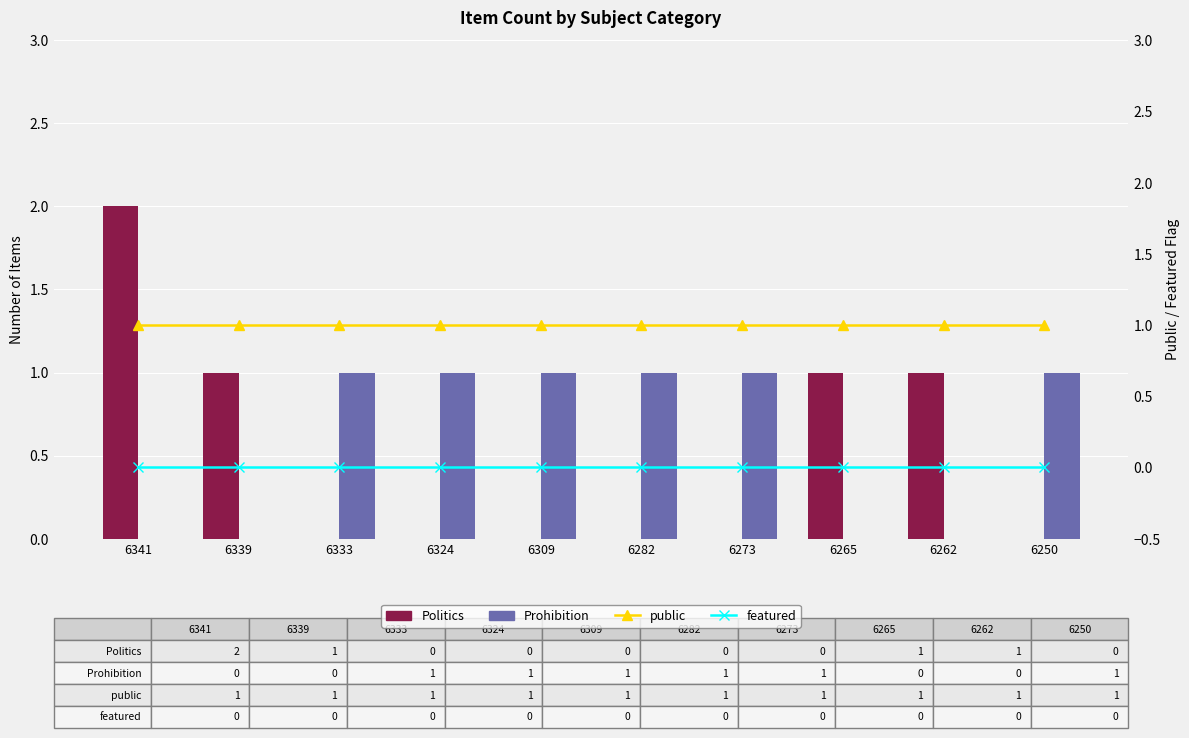

Reading left to right, list all the values displayed in this chart.

Politics: 2	1	0	0	0	0	0	1	1	0
Prohibition: 0	0	1	1	1	1	1	0	0	1
public: 1	1	1	1	1	1	1	1	1	1
featured: 0	0	0	0	0	0	0	0	0	0